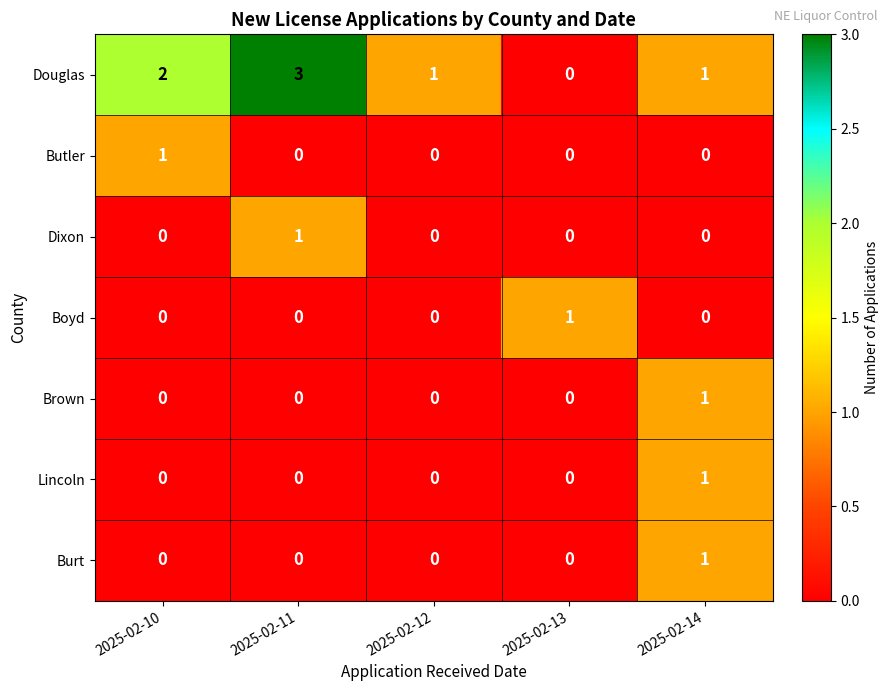

The Dixon series shows 0 at 2025-02-14. True or false?

True